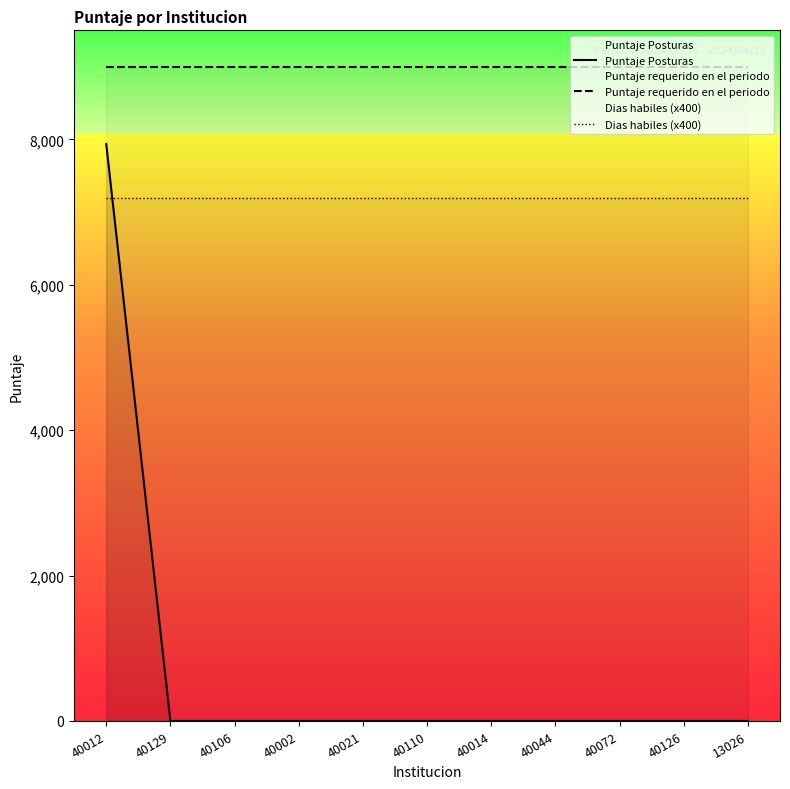

Reading left to right, transcribe all the data shown in this chart.

Puntaje Posturas: 7936	0	0	0	0	0	0	0	0	0	0
Puntaje requerido en el periodo: 9000	9000	9000	9000	9000	9000	9000	9000	9000	9000	9000
Dias habiles (x400): 7200	7200	7200	7200	7200	7200	7200	7200	7200	7200	7200